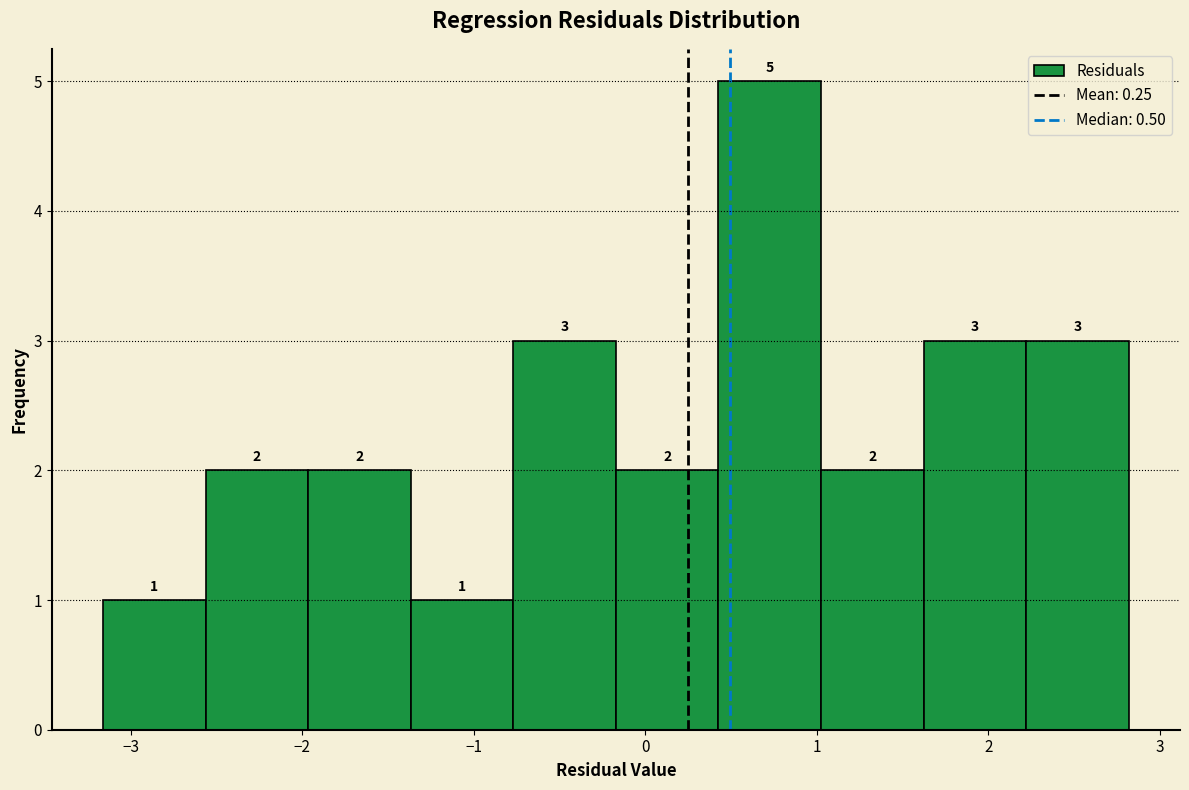

Reading left to right, transcribe this chart: for each bar, give the range it covers on the x-axis and its height. The bar edges are not printed on the chart, so give them approximately, as read against the axis.

-3.2 to -2.6: 1
-2.6 to -2.0: 2
-2.0 to -1.4: 2
-1.4 to -0.8: 1
-0.8 to -0.2: 3
-0.2 to 0.4: 2
0.4 to 1.0: 5
1.0 to 1.6: 2
1.6 to 2.2: 3
2.2 to 2.8: 3